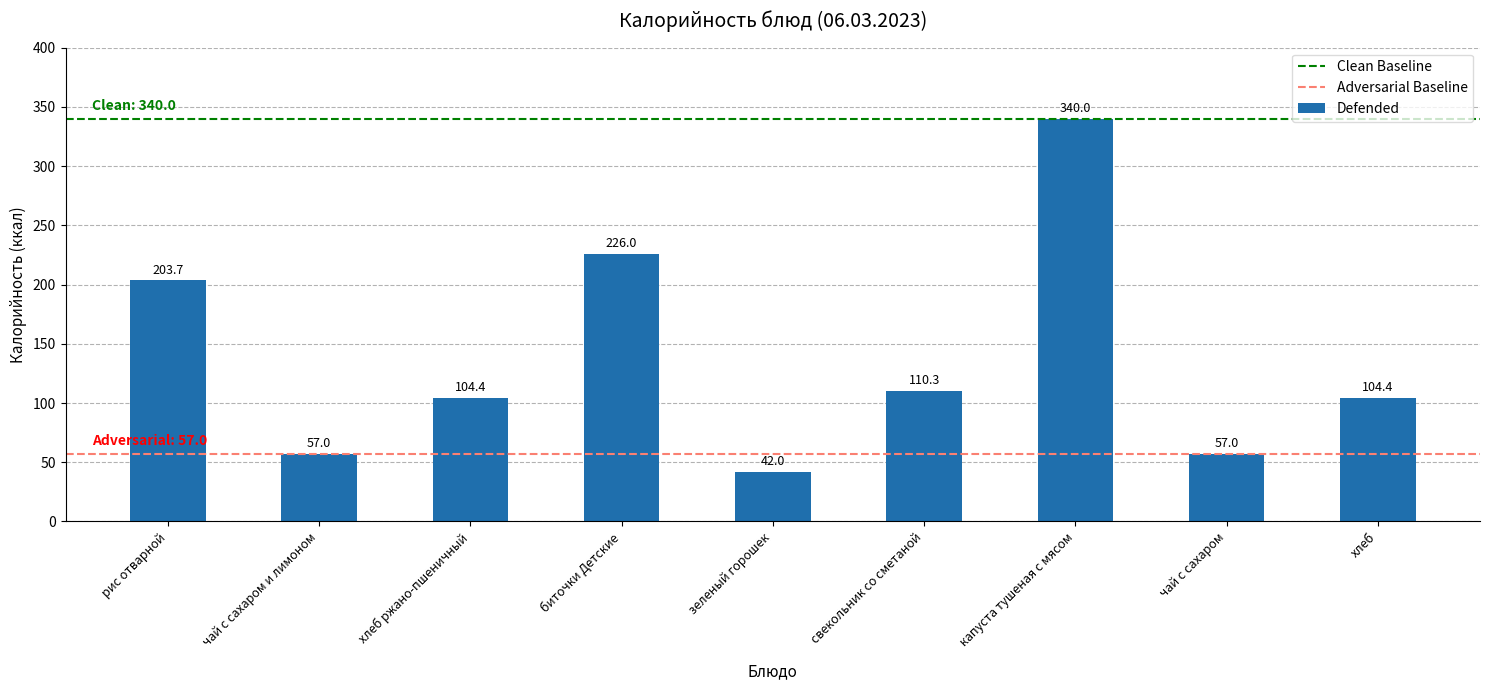

How many bars are there in total?

9